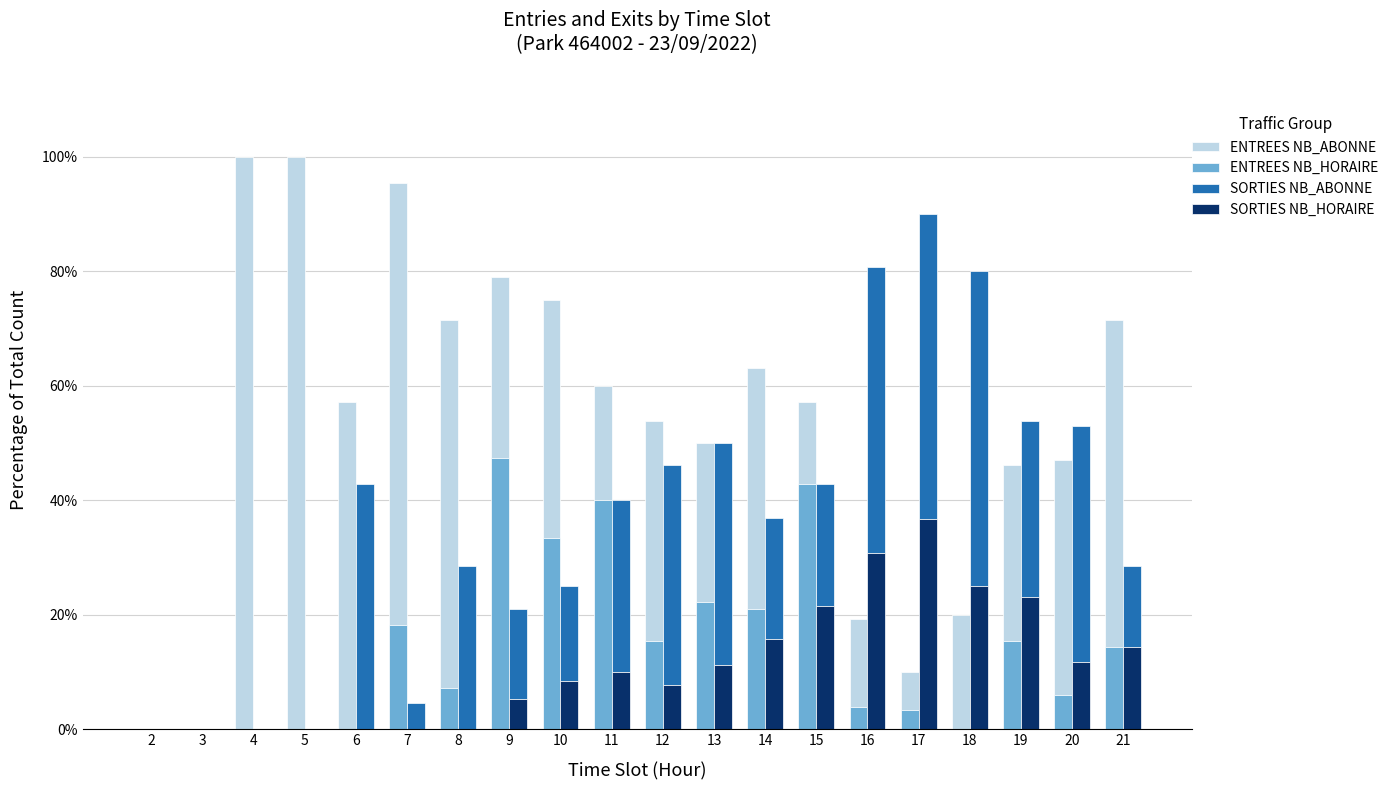

The SORTIES NB_HORAIRE series shows 14.3 at 21. True or false?

True